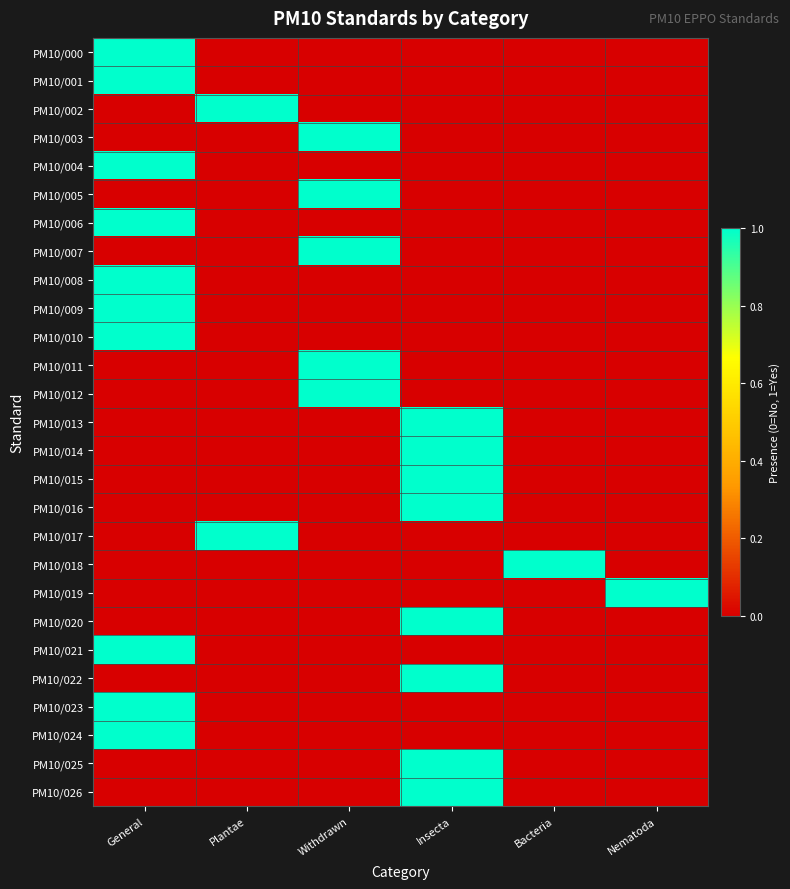

Reading left to right, list all the values displayed in this chart.

PM10/000: General=1	Plantae=0	Withdrawn=0	Insecta=0	Bacteria=0	Nematoda=0
PM10/001: General=1	Plantae=0	Withdrawn=0	Insecta=0	Bacteria=0	Nematoda=0
PM10/002: General=0	Plantae=1	Withdrawn=0	Insecta=0	Bacteria=0	Nematoda=0
PM10/003: General=0	Plantae=0	Withdrawn=1	Insecta=0	Bacteria=0	Nematoda=0
PM10/004: General=1	Plantae=0	Withdrawn=0	Insecta=0	Bacteria=0	Nematoda=0
PM10/005: General=0	Plantae=0	Withdrawn=1	Insecta=0	Bacteria=0	Nematoda=0
PM10/006: General=1	Plantae=0	Withdrawn=0	Insecta=0	Bacteria=0	Nematoda=0
PM10/007: General=0	Plantae=0	Withdrawn=1	Insecta=0	Bacteria=0	Nematoda=0
PM10/008: General=1	Plantae=0	Withdrawn=0	Insecta=0	Bacteria=0	Nematoda=0
PM10/009: General=1	Plantae=0	Withdrawn=0	Insecta=0	Bacteria=0	Nematoda=0
PM10/010: General=1	Plantae=0	Withdrawn=0	Insecta=0	Bacteria=0	Nematoda=0
PM10/011: General=0	Plantae=0	Withdrawn=1	Insecta=0	Bacteria=0	Nematoda=0
PM10/012: General=0	Plantae=0	Withdrawn=1	Insecta=0	Bacteria=0	Nematoda=0
PM10/013: General=0	Plantae=0	Withdrawn=0	Insecta=1	Bacteria=0	Nematoda=0
PM10/014: General=0	Plantae=0	Withdrawn=0	Insecta=1	Bacteria=0	Nematoda=0
PM10/015: General=0	Plantae=0	Withdrawn=0	Insecta=1	Bacteria=0	Nematoda=0
PM10/016: General=0	Plantae=0	Withdrawn=0	Insecta=1	Bacteria=0	Nematoda=0
PM10/017: General=0	Plantae=1	Withdrawn=0	Insecta=0	Bacteria=0	Nematoda=0
PM10/018: General=0	Plantae=0	Withdrawn=0	Insecta=0	Bacteria=1	Nematoda=0
PM10/019: General=0	Plantae=0	Withdrawn=0	Insecta=0	Bacteria=0	Nematoda=1
PM10/020: General=0	Plantae=0	Withdrawn=0	Insecta=1	Bacteria=0	Nematoda=0
PM10/021: General=1	Plantae=0	Withdrawn=0	Insecta=0	Bacteria=0	Nematoda=0
PM10/022: General=0	Plantae=0	Withdrawn=0	Insecta=1	Bacteria=0	Nematoda=0
PM10/023: General=1	Plantae=0	Withdrawn=0	Insecta=0	Bacteria=0	Nematoda=0
PM10/024: General=1	Plantae=0	Withdrawn=0	Insecta=0	Bacteria=0	Nematoda=0
PM10/025: General=0	Plantae=0	Withdrawn=0	Insecta=1	Bacteria=0	Nematoda=0
PM10/026: General=0	Plantae=0	Withdrawn=0	Insecta=1	Bacteria=0	Nematoda=0